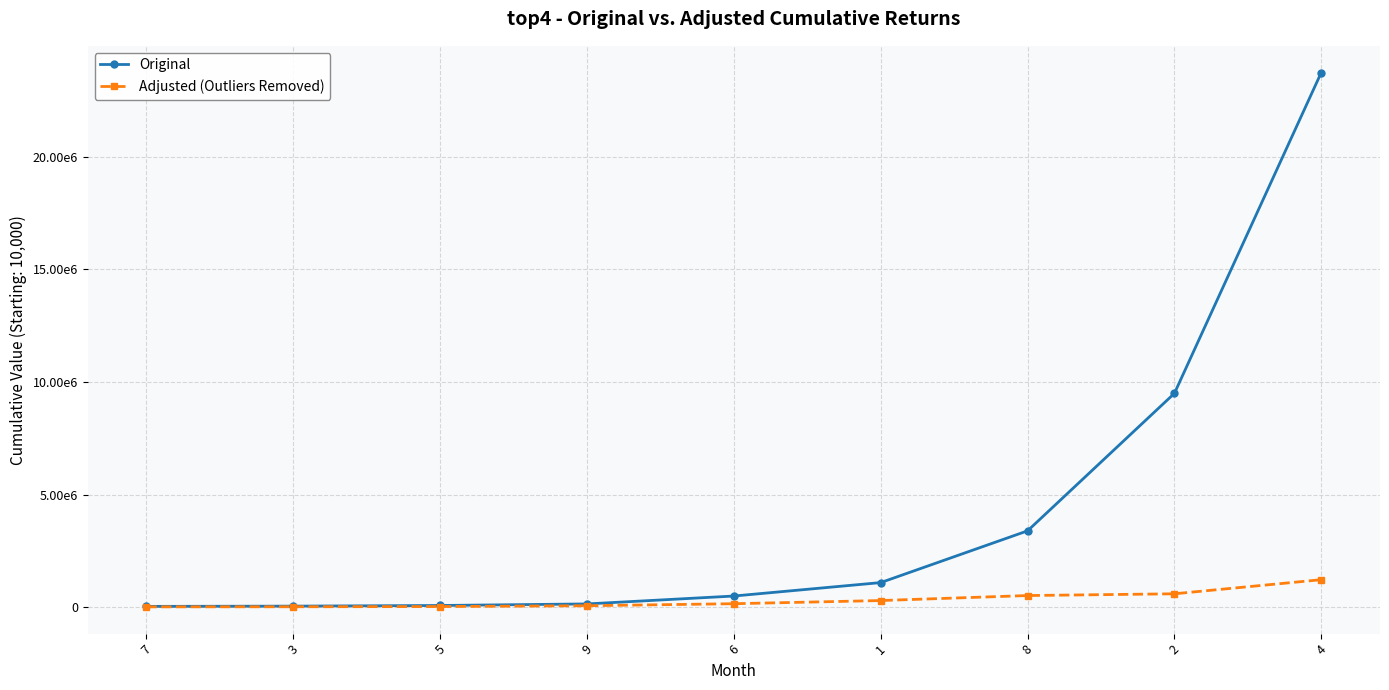

True or false: Adjusted (Outliers Removed) has a value of 17784.5 at 5.

False